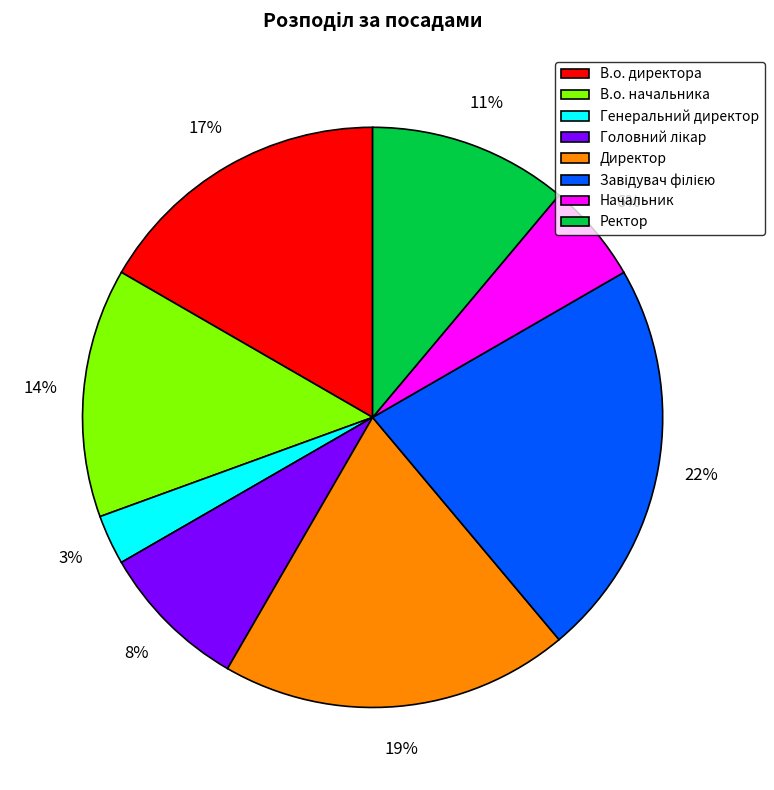

To the nearest percent, what percentage of the pie is Начальник?

6%